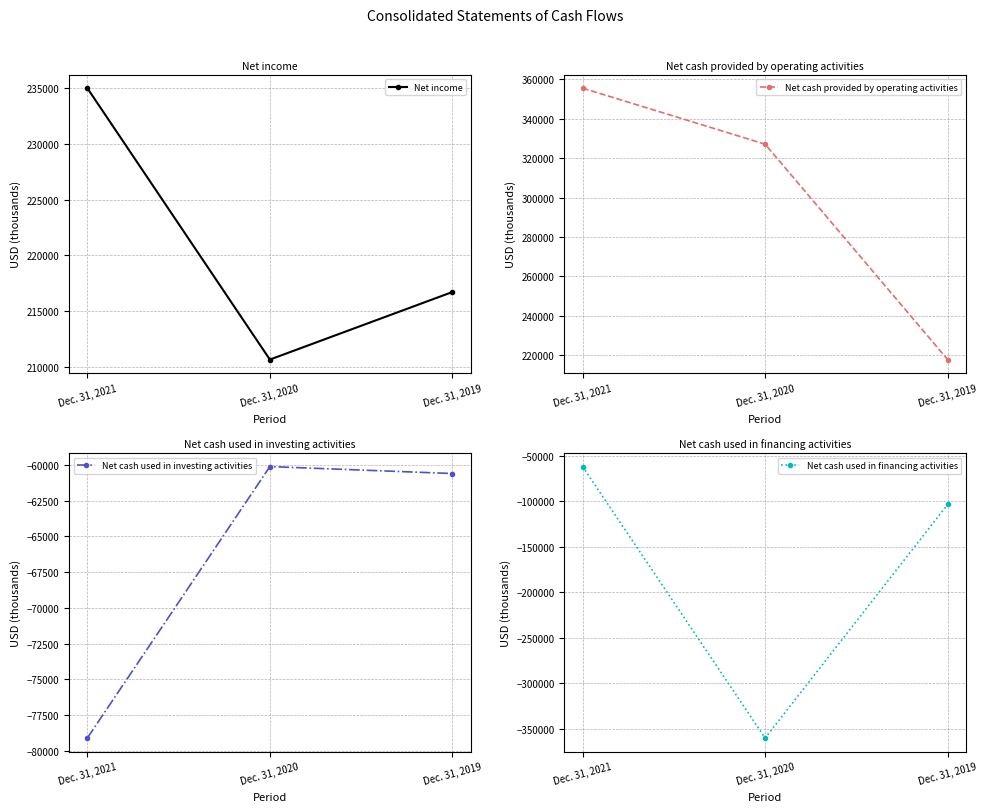

How many data points does each series have?

3